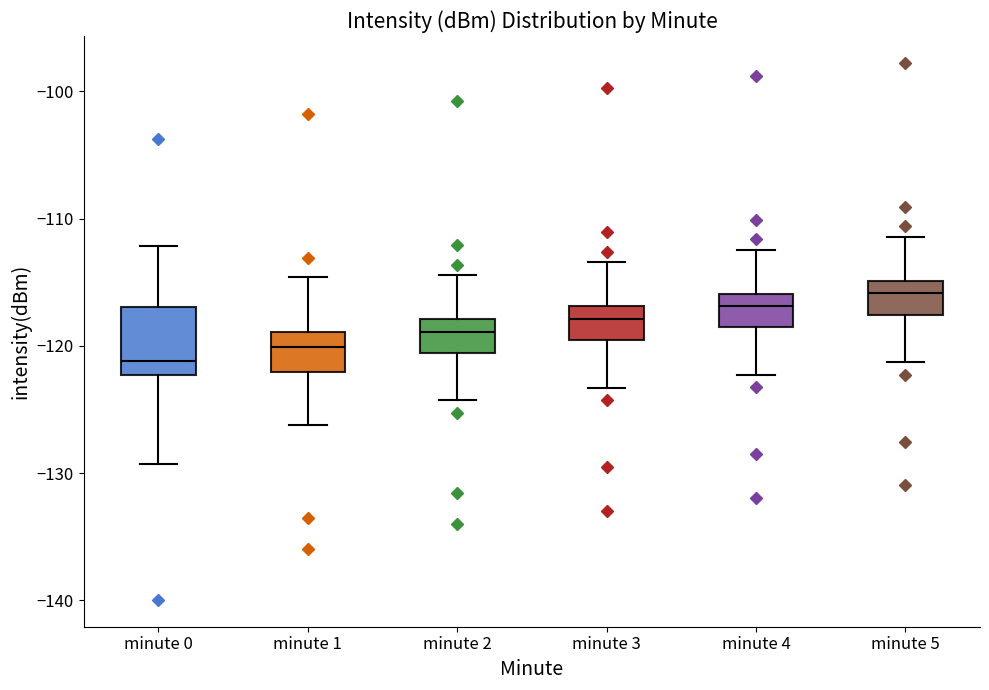

Where is the upper edge of the box for minute 2 on the y-axis? The values are not printed on the chart, so give them approximately, as read against the axis.

-118